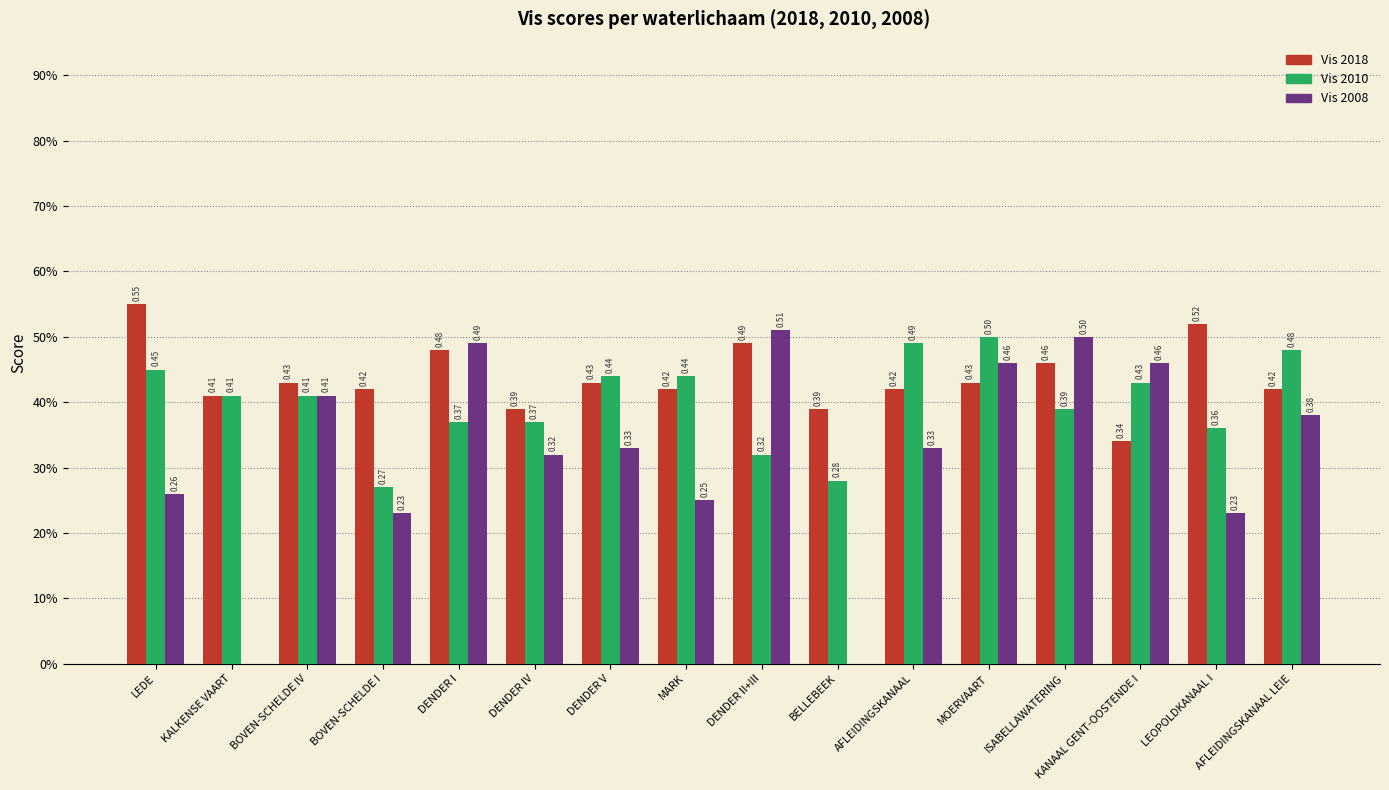

What is the total value across all series at DENDER IV?

1.1